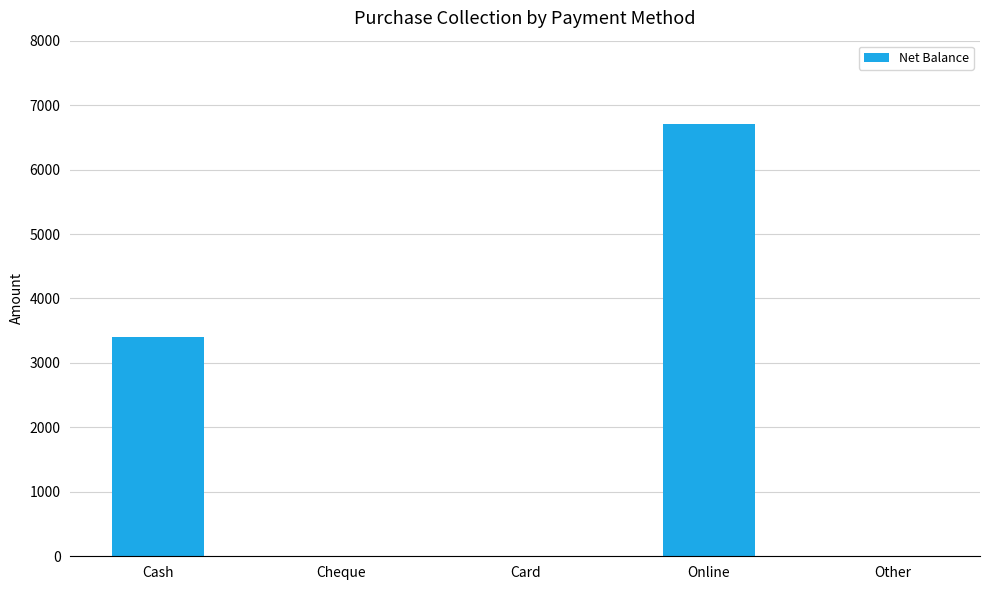

The value at Cheque is 0. True or false?

True